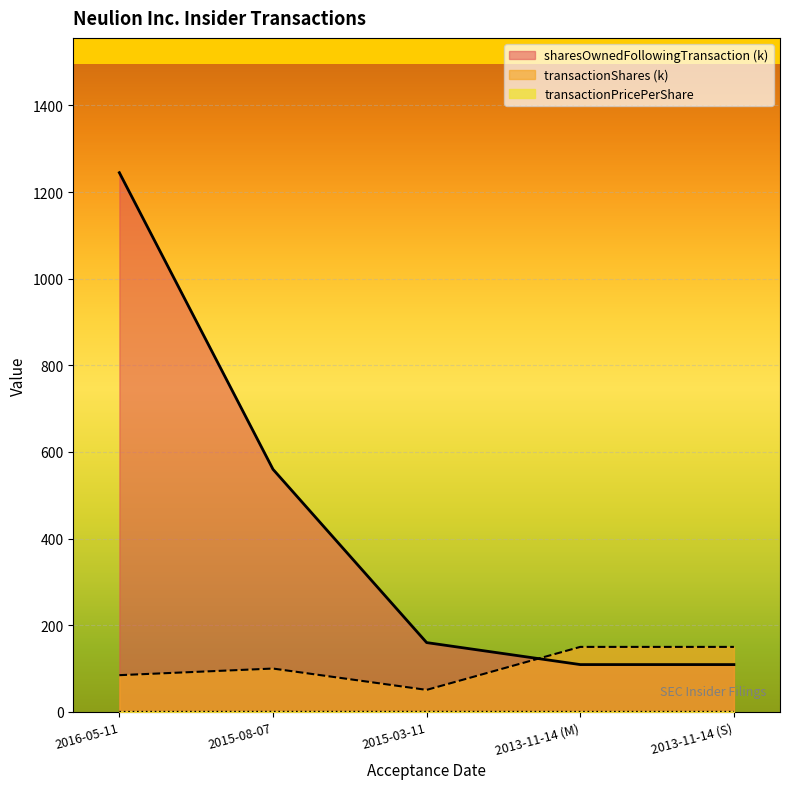

How many lines are shown in the chart?

3